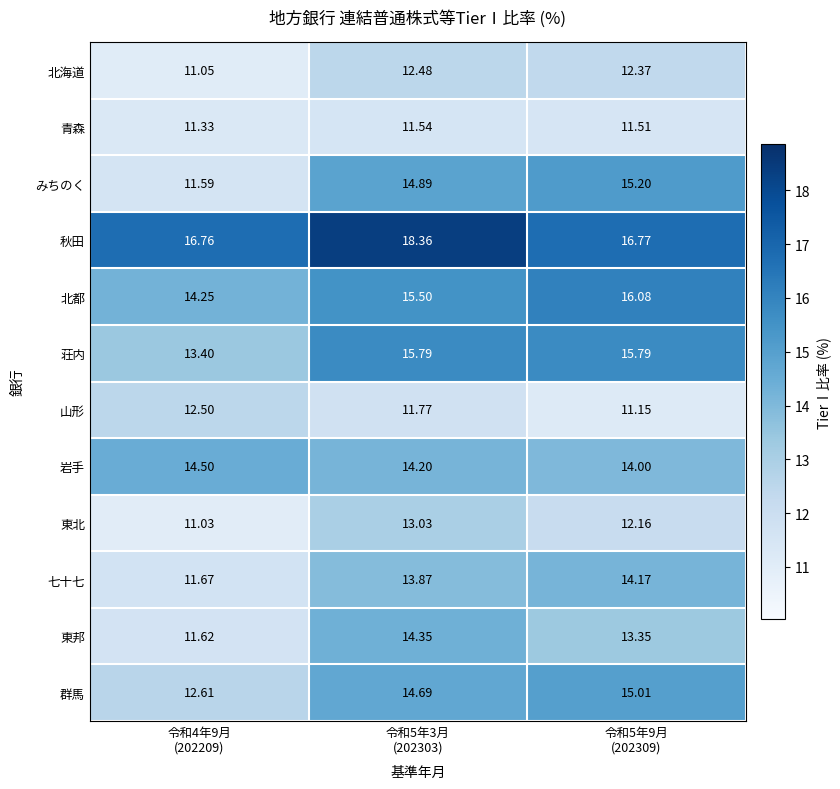

What is the minimum value shown in the chart?

11.0